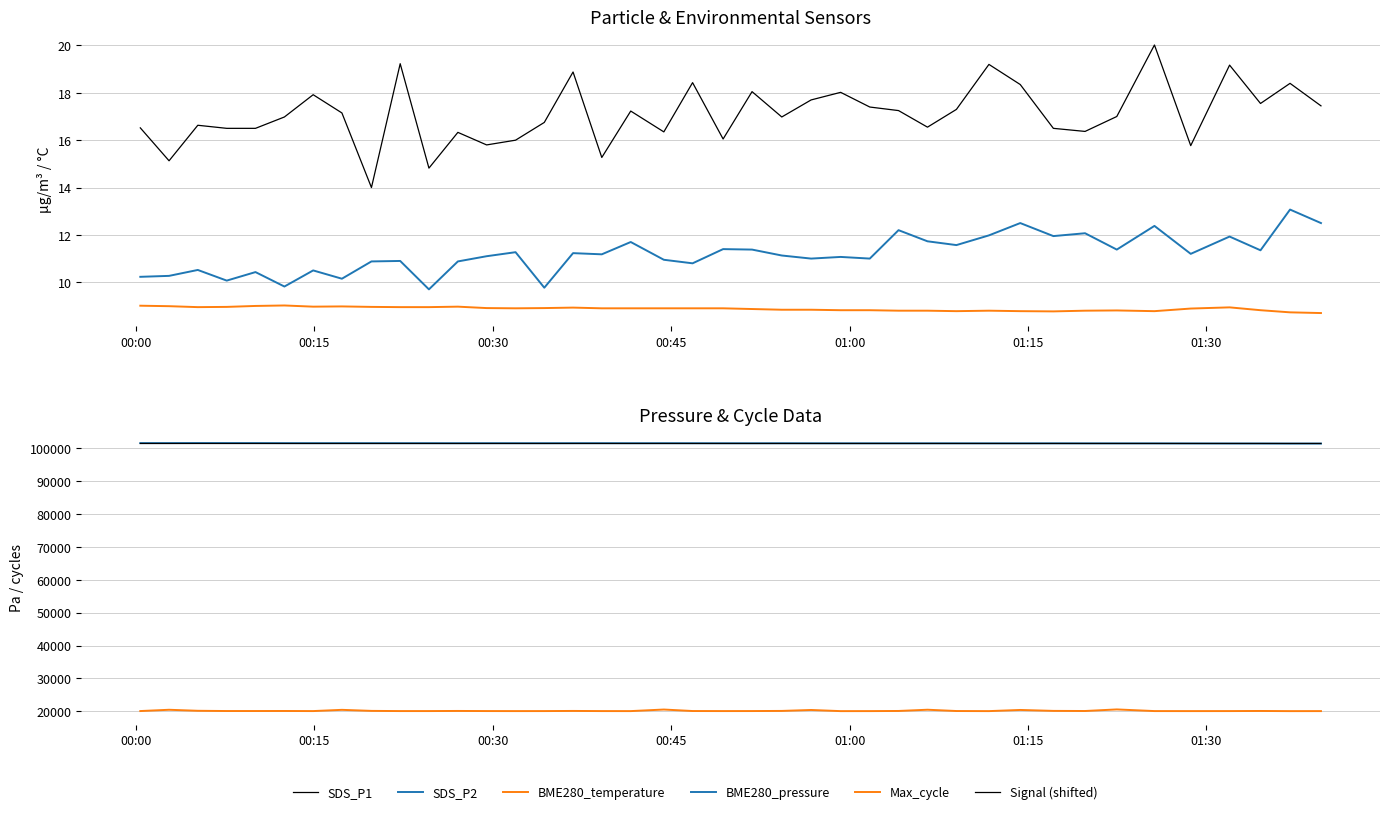

Reading left to right, what are all the values shown in this chart?

SDS_P1: 16.5	15.1	16.6	16.5	16.5	17.0	17.9	17.1	14.0	19.2	14.8	16.3	15.8	16.0	16.8	18.9	15.3	17.2	16.4	18.4	16.1	18.1	17.0	17.7	18.0	17.4	17.2	16.6	17.3	19.2	18.4	16.5	16.4	17.0	20.0	15.8	19.2	17.6	18.4	17.4
SDS_P2: 10.2	10.3	10.5	10.1	10.4	9.8	10.5	10.2	10.9	10.9	9.7	10.9	11.1	11.3	9.8	11.2	11.2	11.7	10.9	10.8	11.4	11.4	11.1	11.0	11.1	11.0	12.2	11.7	11.6	12.0	12.5	11.9	12.1	11.4	12.4	11.2	11.9	11.3	13.1	12.5
BME280_temperature: 9.0	9.0	8.9	9.0	9.0	9.0	9.0	9.0	9.0	8.9	8.9	9.0	8.9	8.9	8.9	8.9	8.9	8.9	8.9	8.9	8.9	8.9	8.8	8.8	8.8	8.8	8.8	8.8	8.8	8.8	8.8	8.8	8.8	8.8	8.8	8.9	8.9	8.8	8.7	8.7
BME280_pressure: 101643.1	101643.3	101655.7	101645.6	101641.4	101623.7	101614.4	101616.1	101613.5	101611.8	101608.2	101598.8	101607.0	101603.4	101599.6	101610.4	101611.6	101599.8	101605.3	101597.1	101586.9	101581.0	101588.6	101576.8	101571.5	101568.8	101567.3	101570.9	101567.5	101561.8	101556.5	101565.8	101554.4	101549.8	101548.3	101530.5	101517.0	101514.0	101493.3	101498.3
Max_cycle: 20040.0	20428.0	20119.0	20048.0	20049.0	20060.0	20033.0	20407.0	20090.0	20035.0	20036.0	20070.0	20039.0	20028.0	20033.0	20074.0	20032.0	20025.0	20501.0	20048.0	20033.0	20040.0	20079.0	20367.0	20017.0	20025.0	20066.0	20442.0	20049.0	20021.0	20374.0	20088.0	20055.0	20535.0	20032.0	20025.0	20033.0	20064.0	20017.0	20025.0
Signal (shifted): 101535.0	101535.0	101535.0	101535.0	101535.0	101535.0	101535.0	101534.0	101535.0	101535.0	101535.0	101535.0	101535.0	101535.0	101534.0	101535.0	101535.0	101535.0	101535.0	101534.0	101535.0	101535.0	101535.0	101535.0	101535.0	101535.0	101535.0	101535.0	101535.0	101534.0	101535.0	101535.0	101535.0	101535.0	101535.0	101535.0	101534.0	101535.0	101535.0	101535.0